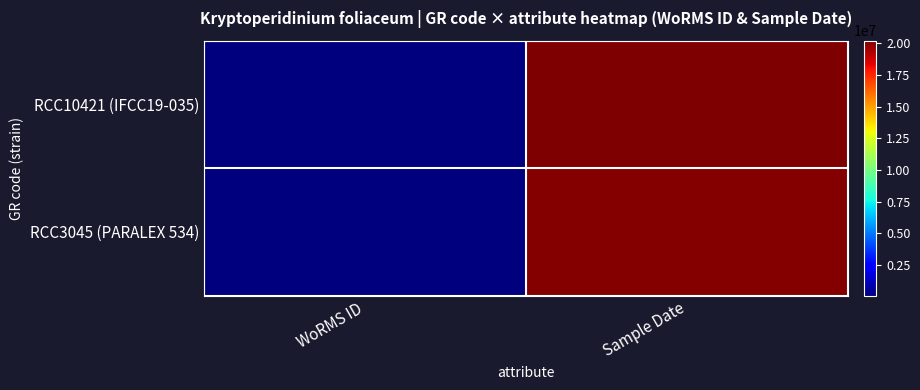

How many distinct data groups are displayed?

2